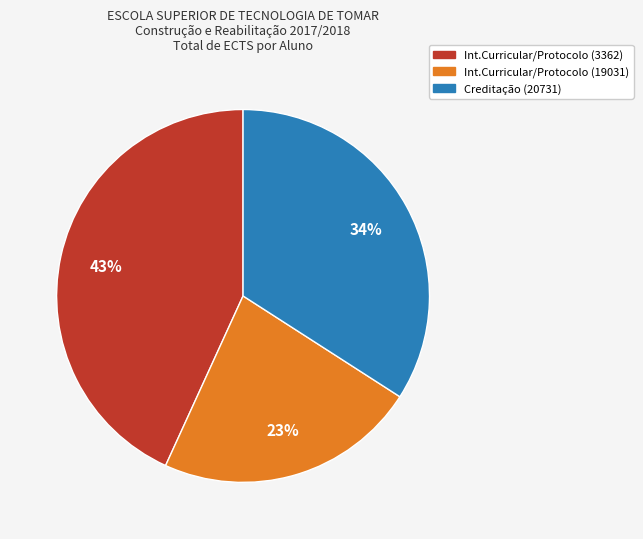

Does Creditação (20731) represent more than half of the total?

No